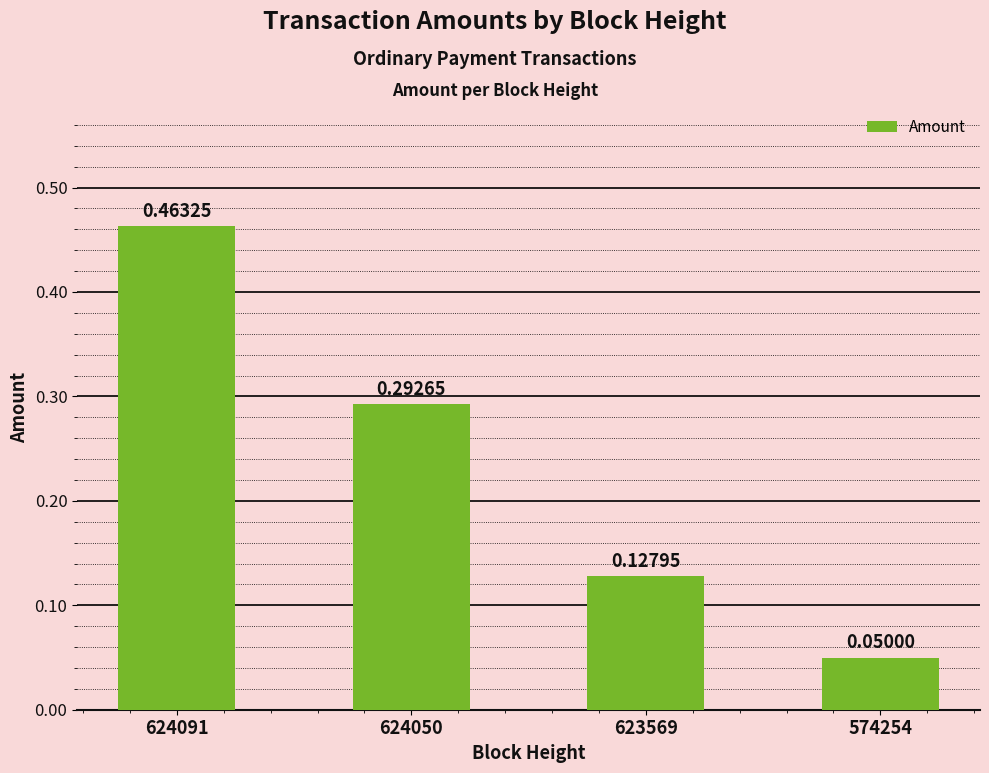

What is the difference between the values at 574254 and 624091?

0.4